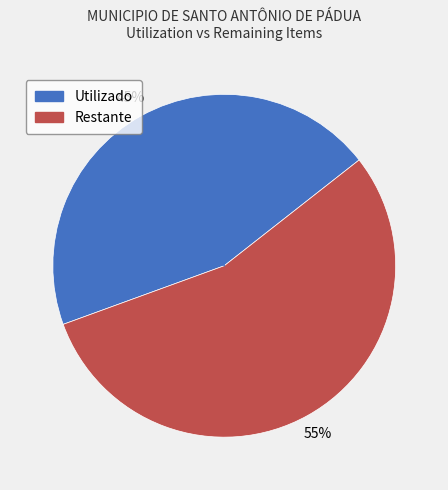

Which has a higher value, Restante or Utilizado?

Restante